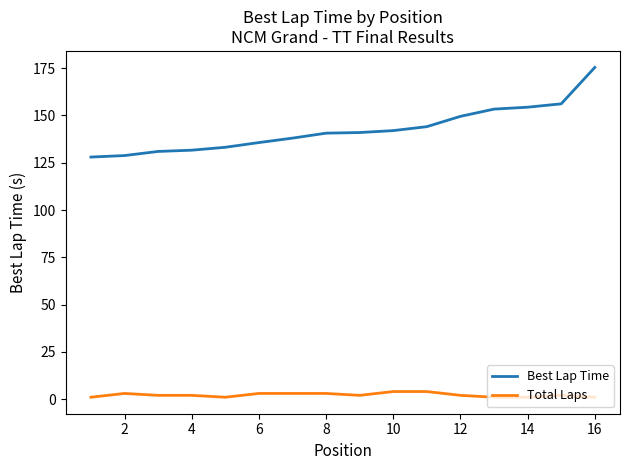

True or false: Total Laps and Best Lap Time cross at least once.

False